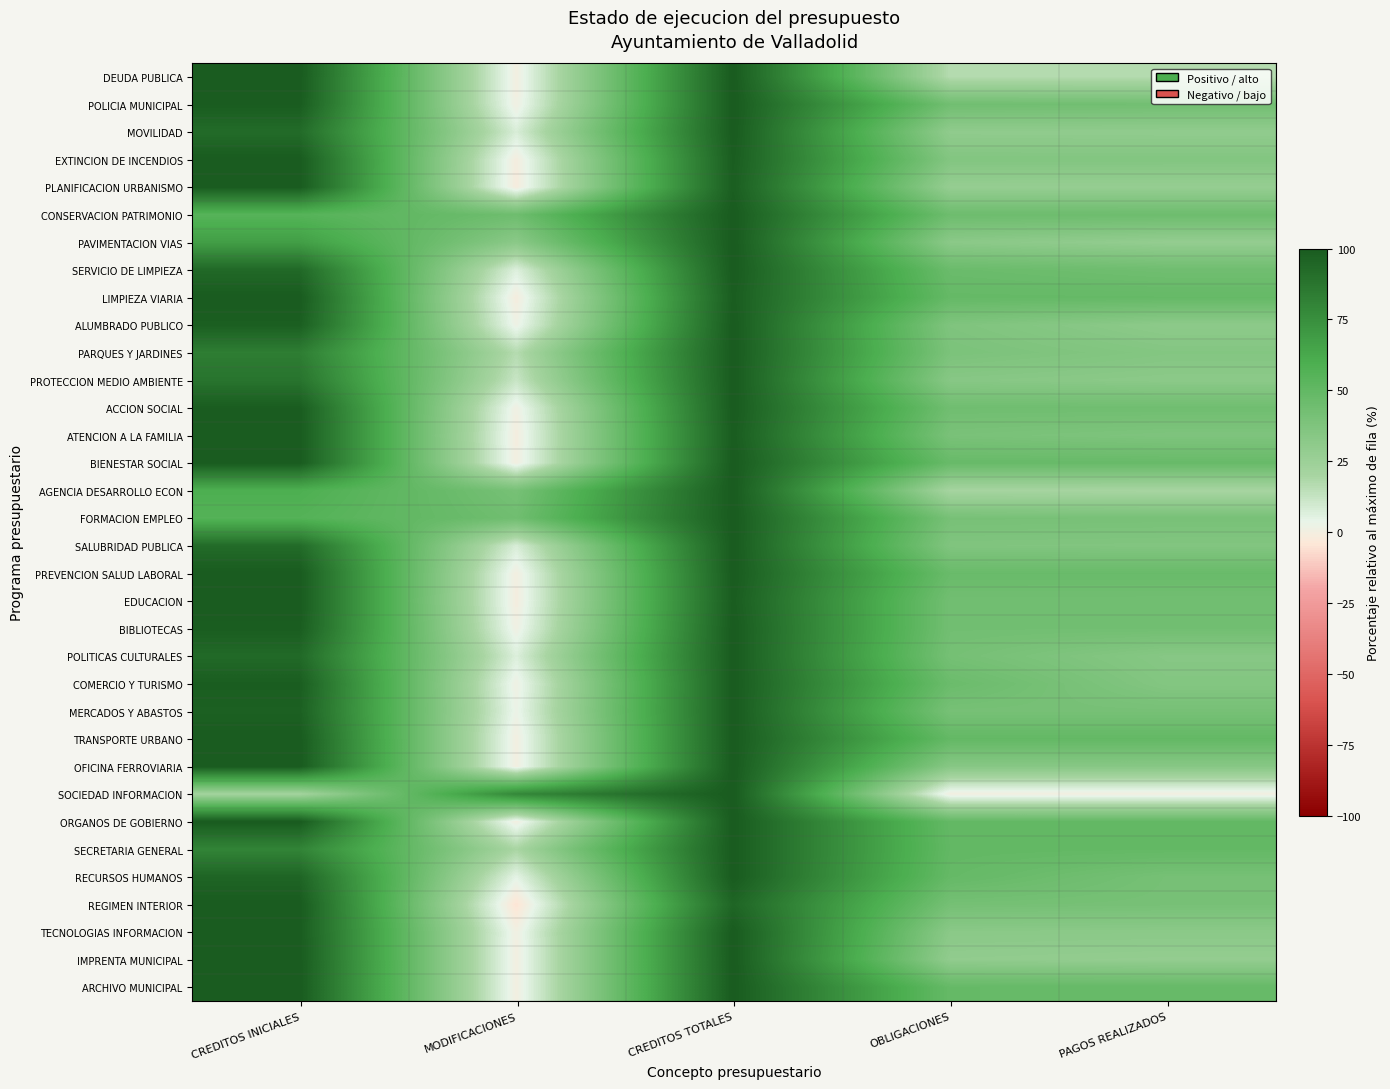

What is the difference between the highest and lowest values at PAGOS REALIZADOS?

49.5